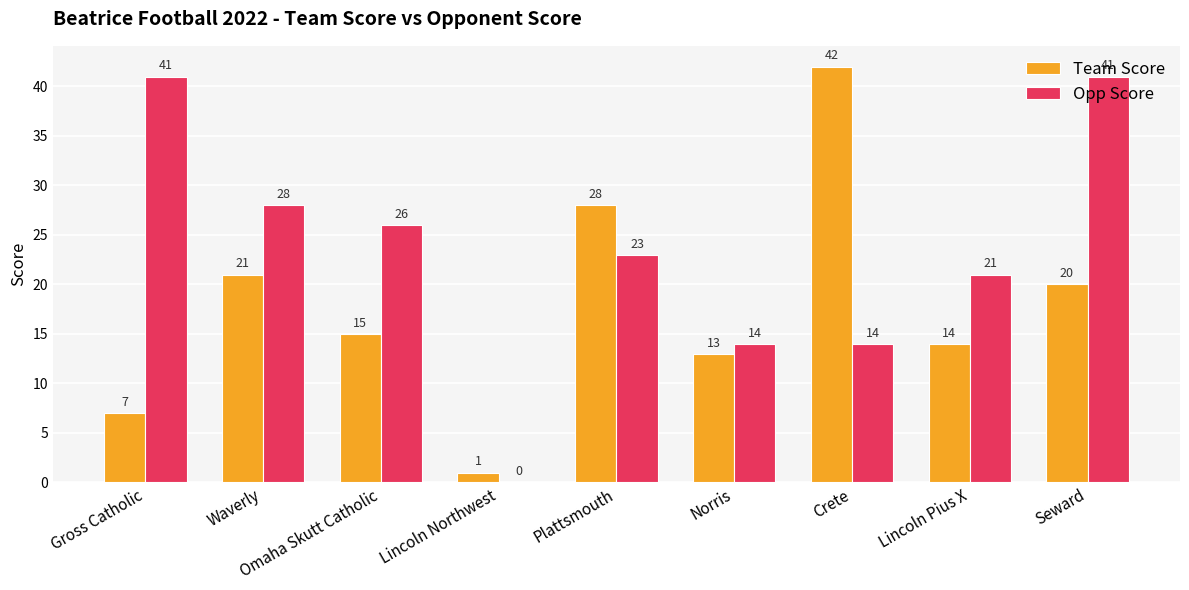

What is the maximum value shown in the chart?

42